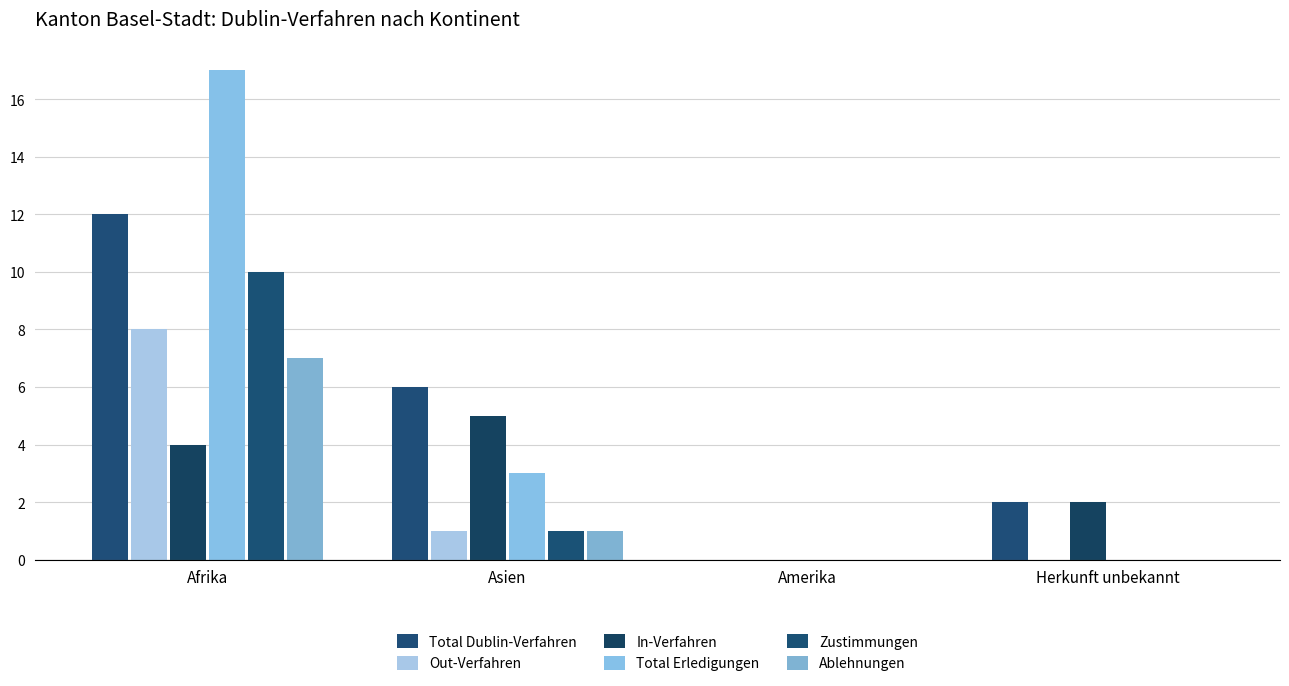

The value of Total Erledigungen at Herkunft unbekannt is -10. True or false?

False